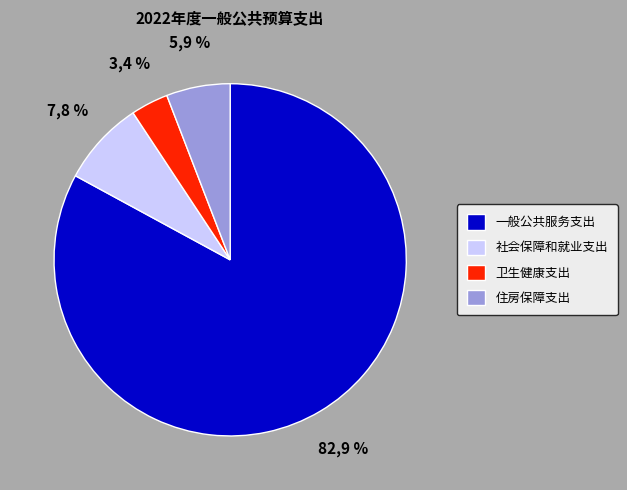

True or false: 社会保障和就业支出 accounts for 8% of the total.

True